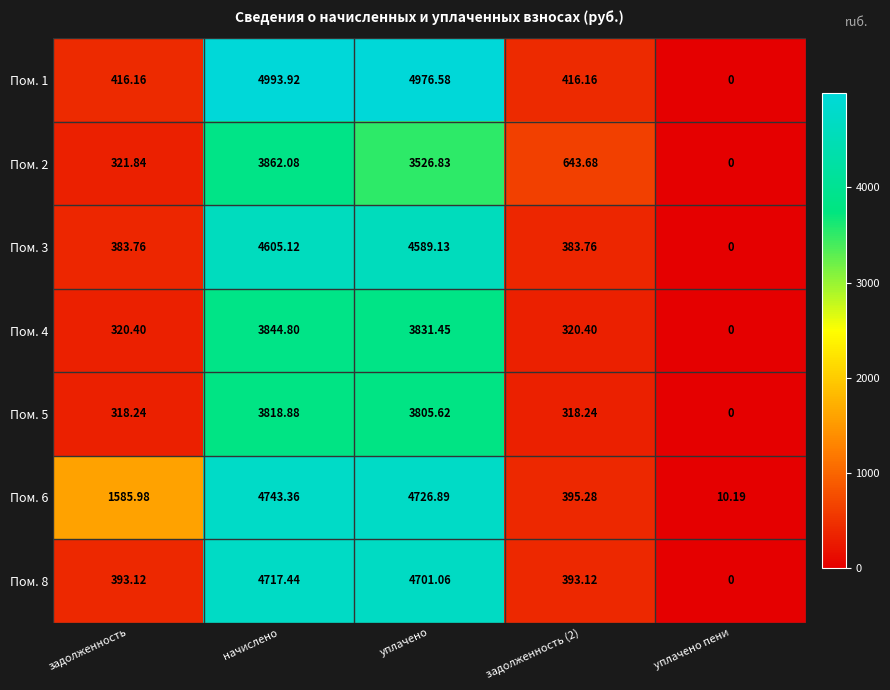

What is the maximum value shown in the chart?

4993.9